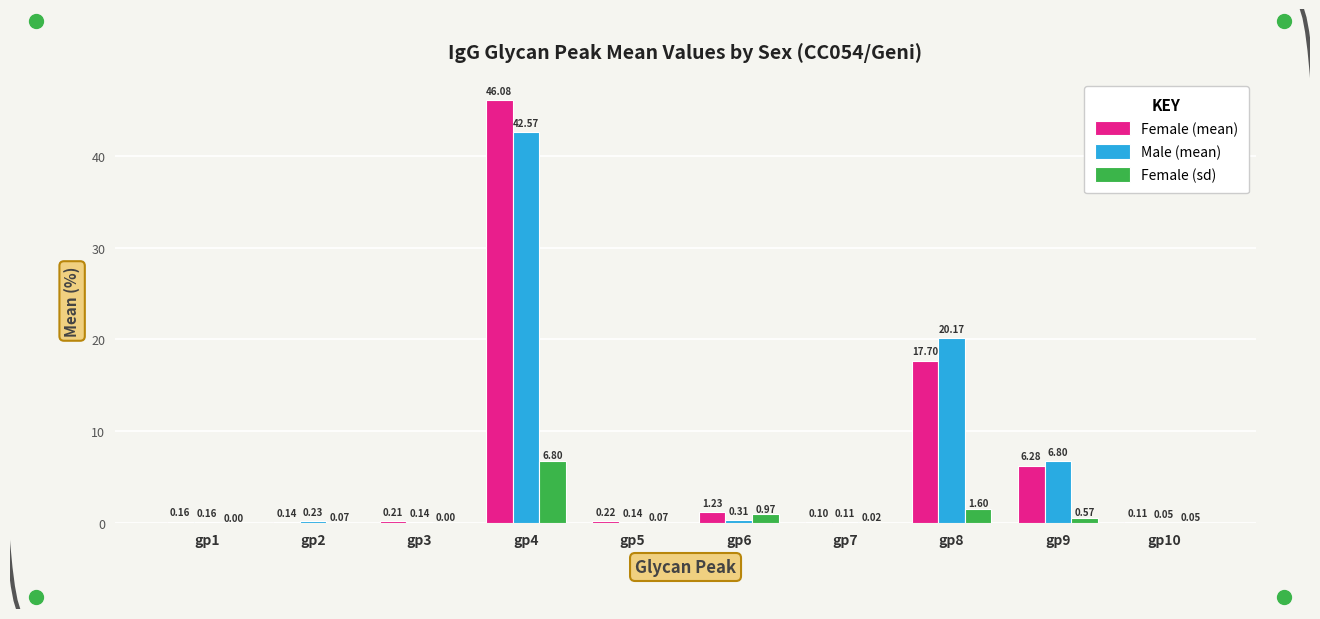

At which category is the sum across all series the highest?

gp4